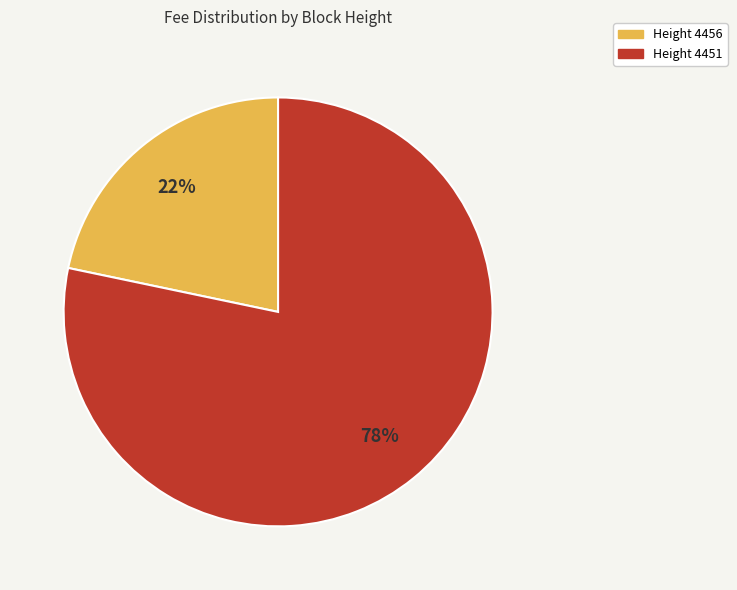

To the nearest percent, what is the average slice percentage?

50%